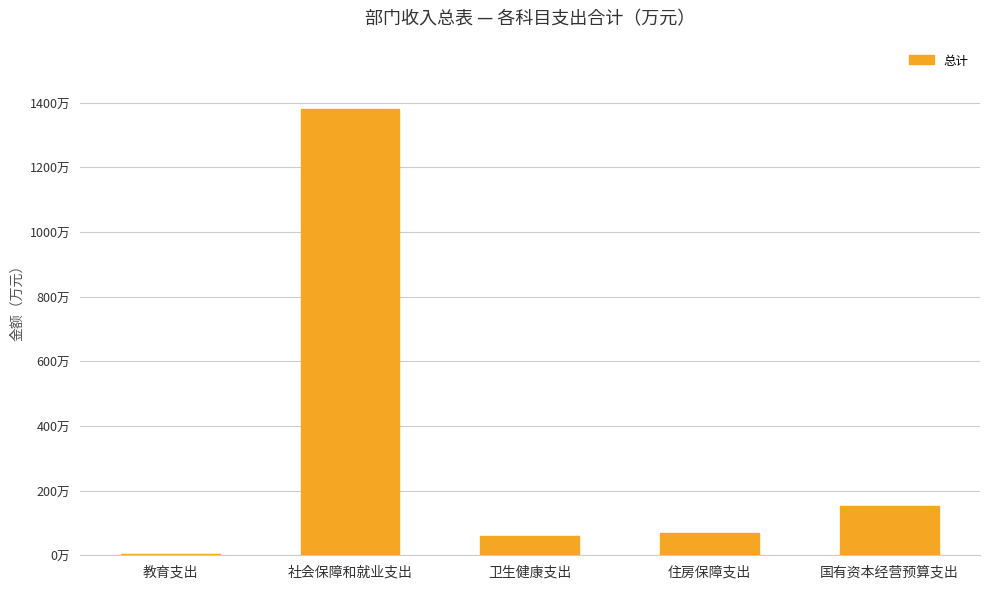

Where does the data first go above 68?

社会保障和就业支出